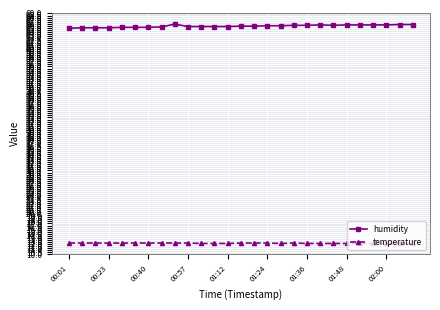

What is the sum of all humidity values?

1779.7